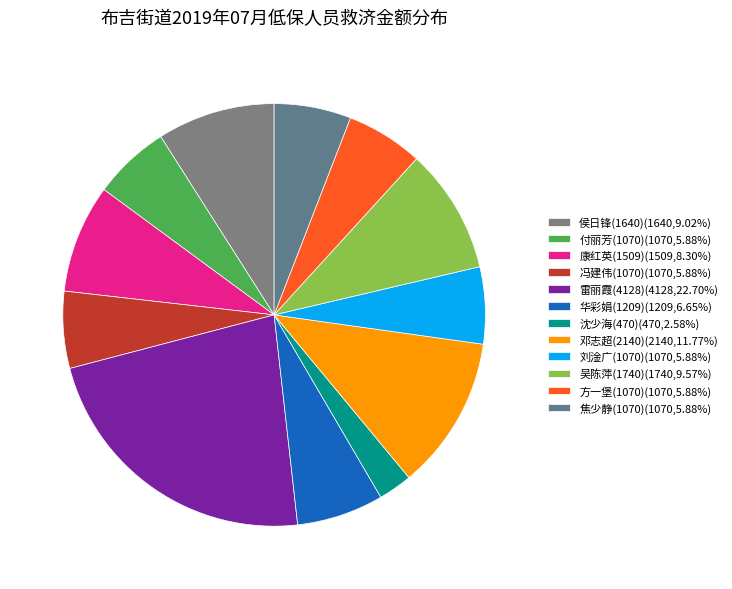

True or false: 侯日锋(1640) accounts for 9% of the total.

True